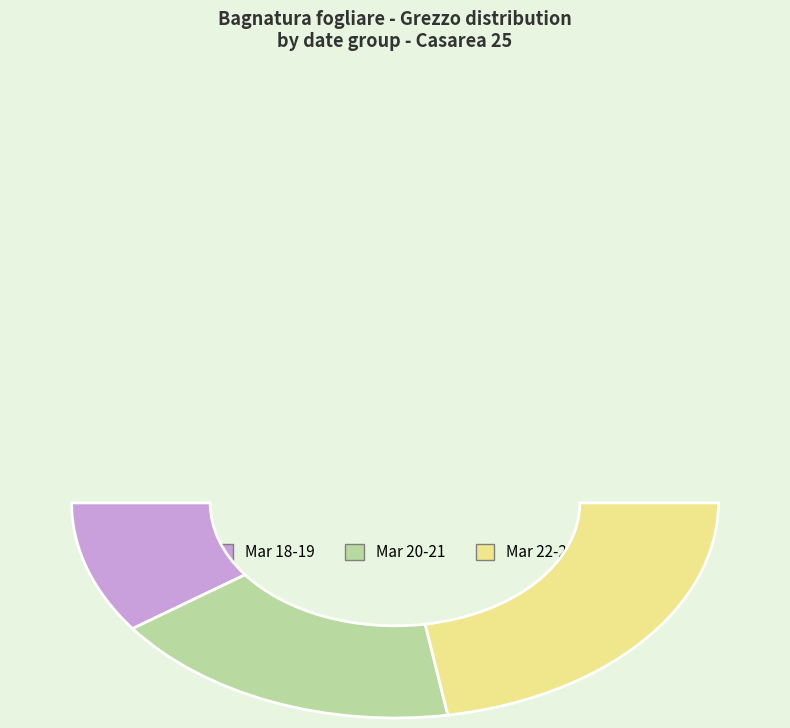

What is the change in value from 2024-03-22 to 2024-03-24?

-294.4